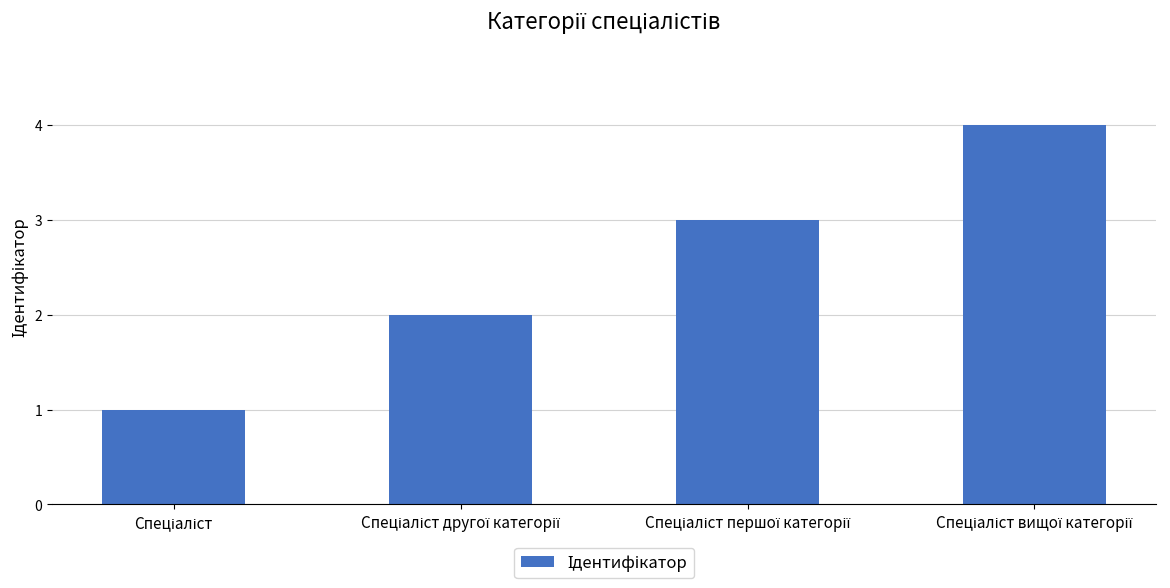

What is the maximum value shown in the chart?

4